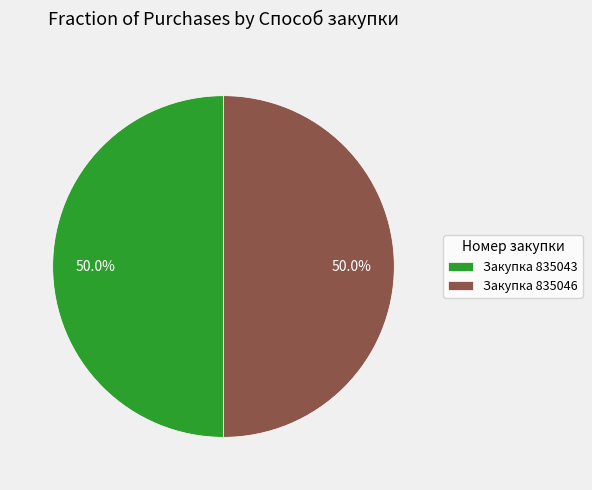

Do Закупка 835046 and Закупка 835043 together represent more than half of the pie?

Yes